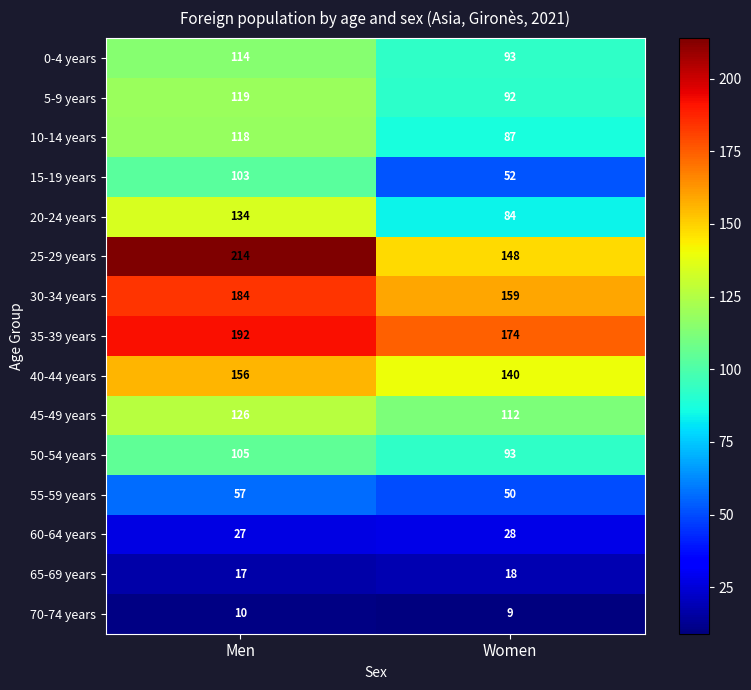

Count the number of data series in this chart.

15